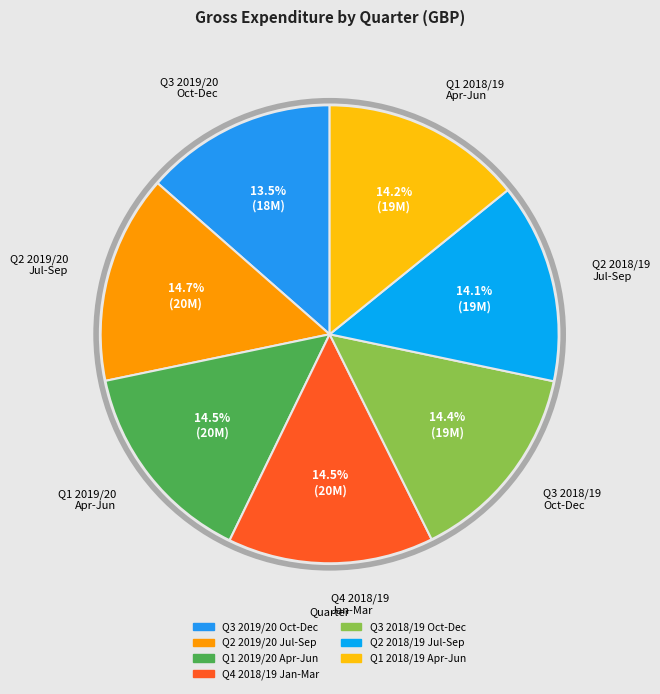

Which category has the smallest portion of the pie?

Q3 2019/20 Oct-Dec